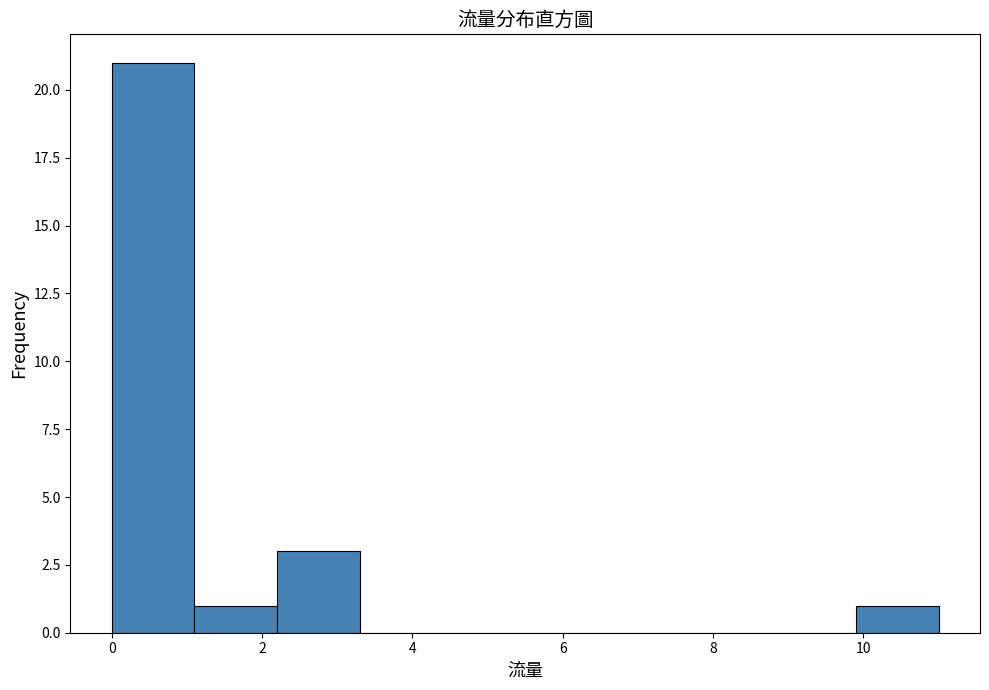

What is the height of the bar covering 1.1 to 2.2 on the x-axis? Neither the bar edges nor the heights are printed on the chart, so give them approximately, as read against the axes.

1